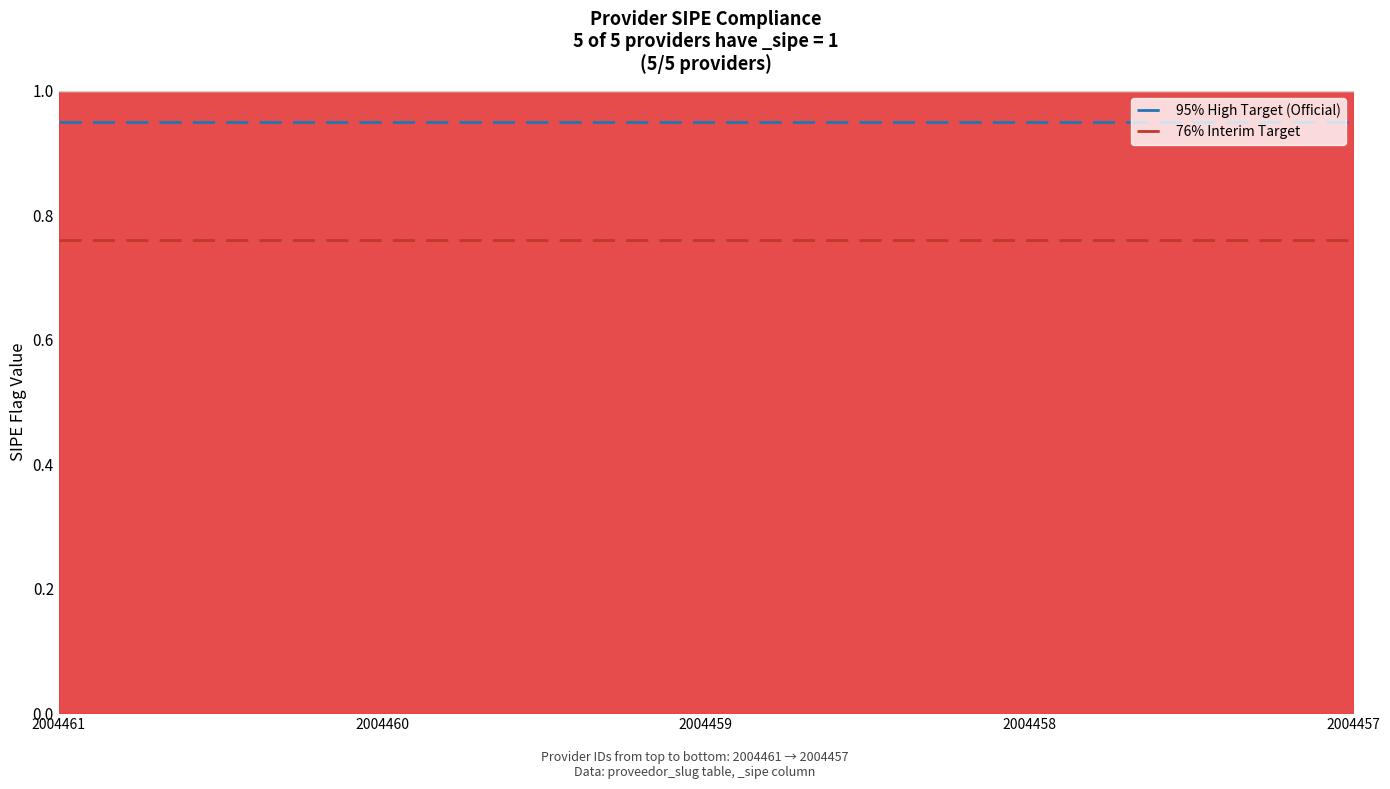

The value of 95% High Target (Official) at 2004461 is 0.9. True or false?

True